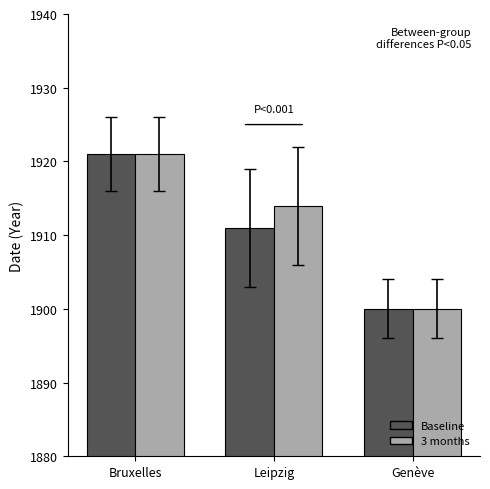

Does the chart contain any negative values?

No